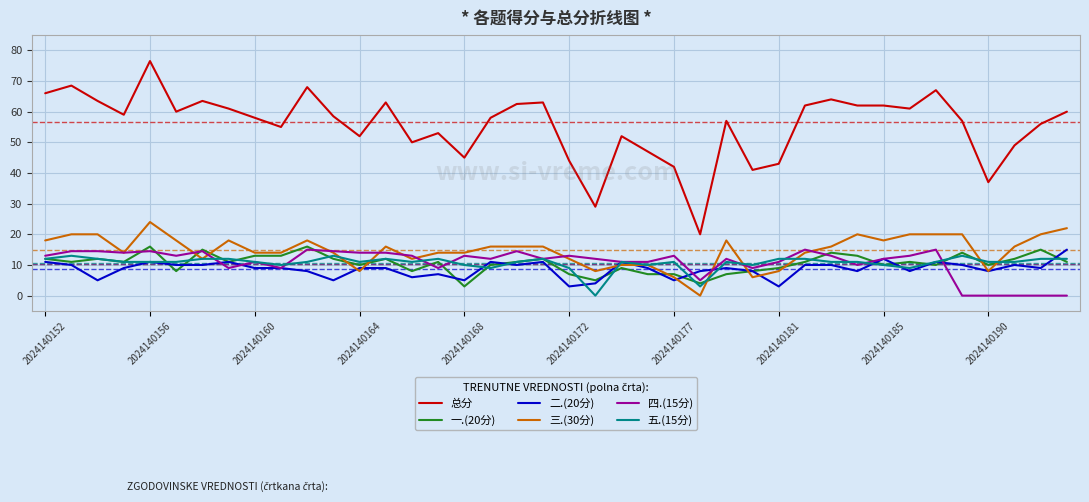

Which series has the largest total across all categories?

总分